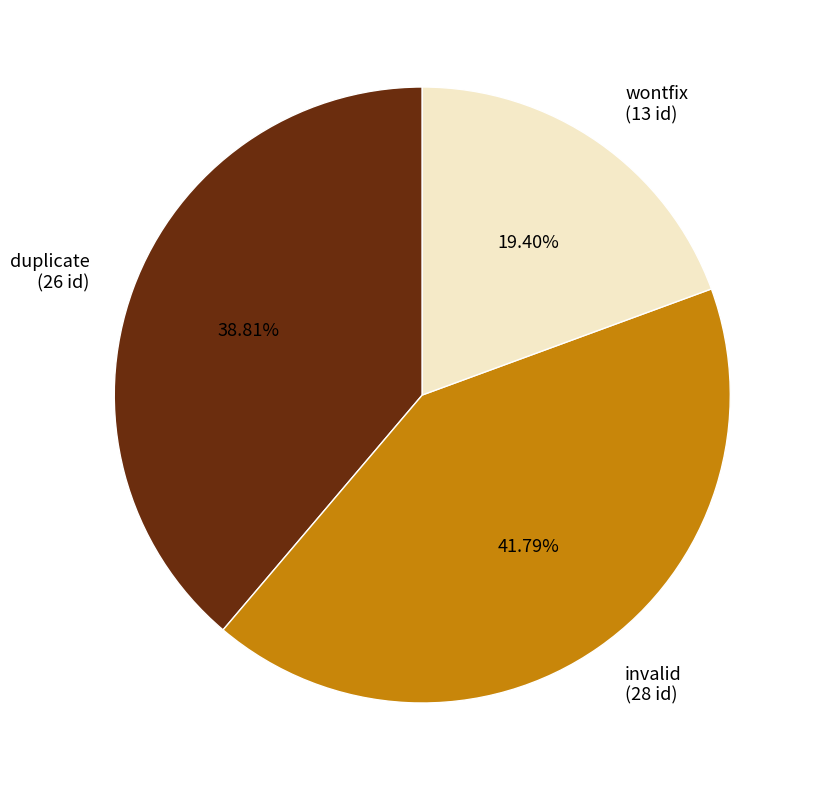

Which category has the smallest portion of the pie?

wontfix